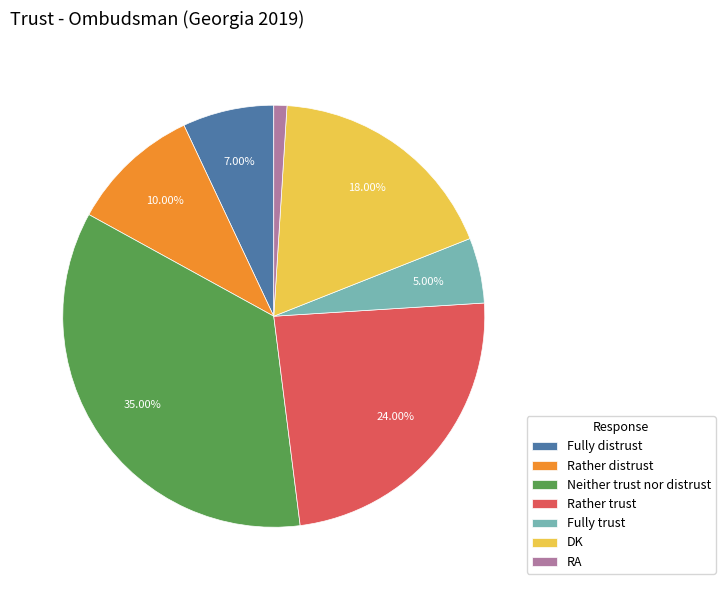

Is it true that DK is 32% of the pie?

False